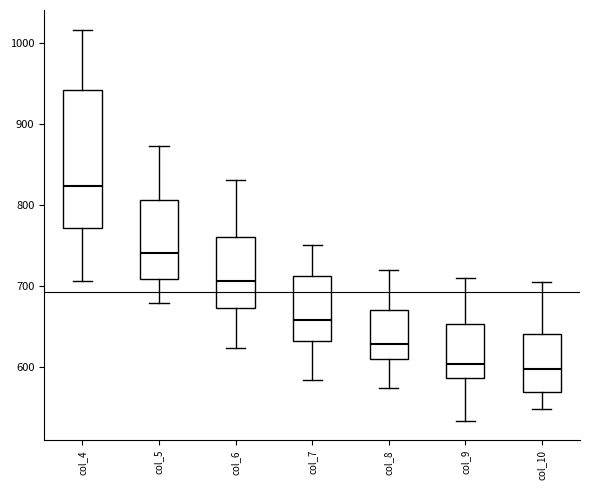

Comparing the boxes themselves (not the whiskers), which one is the tallest?

col_4